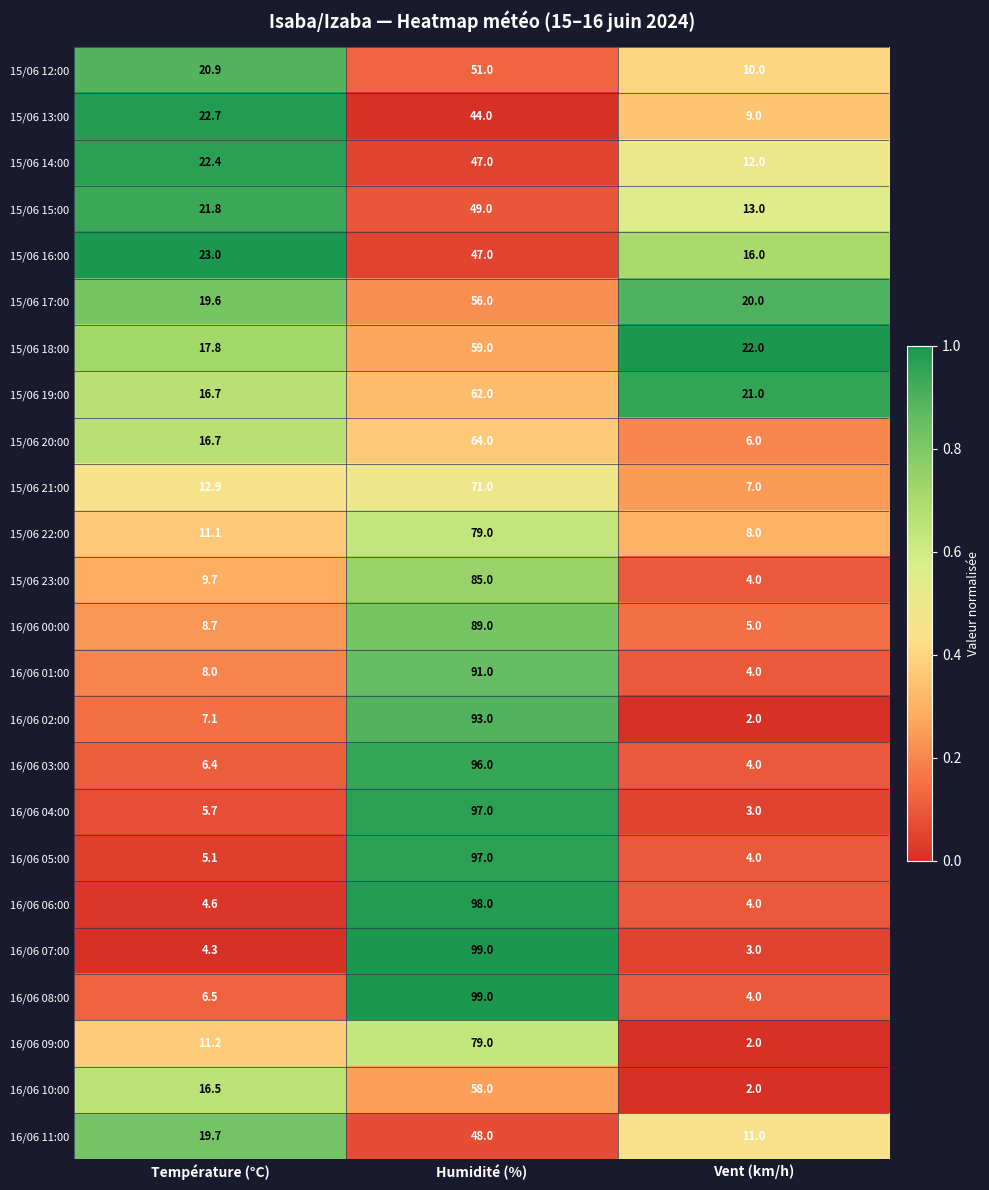

What is the difference between the highest and lowest values at Température (°C)?

18.7